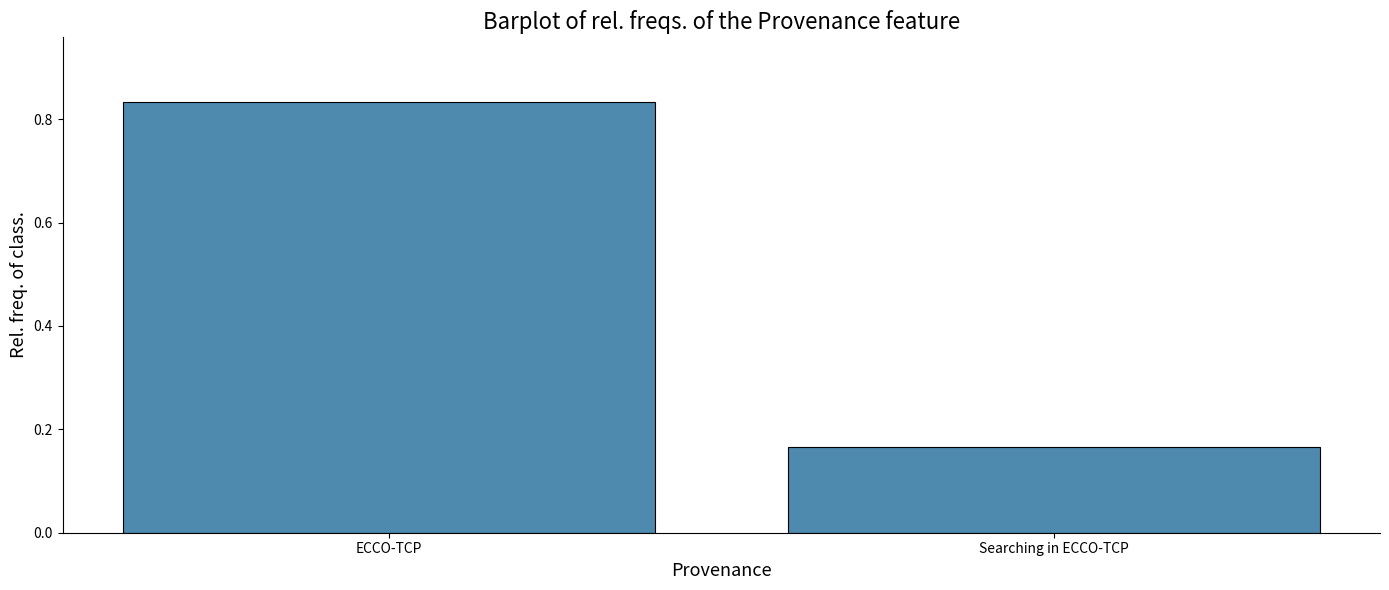

At which label is the value closest to 0?

Searching in ECCO-TCP